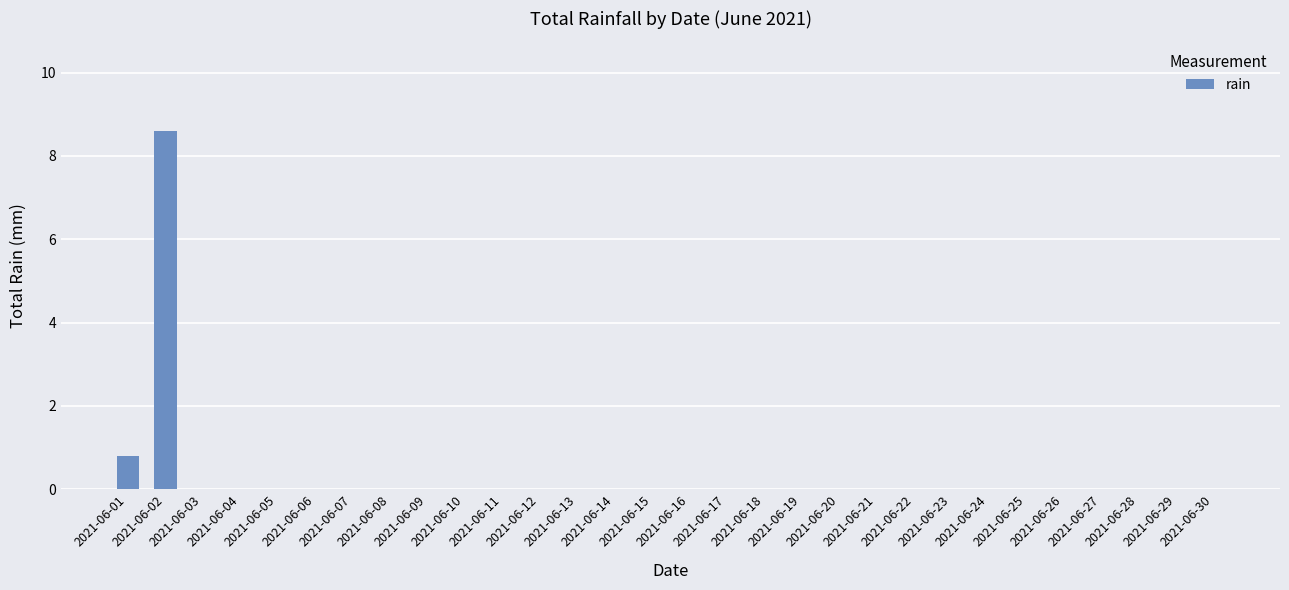

Reading left to right, what are all the values shown in this chart?

0.8	8.6	0.0	0.0	0.0	0.0	0.0	0.0	0.0	0.0	0.0	0.0	0.0	0.0	0.0	0.0	0.0	0.0	0.0	0.0	0.0	0.0	0.0	0.0	0.0	0.0	0.0	0.0	0.0	0.0